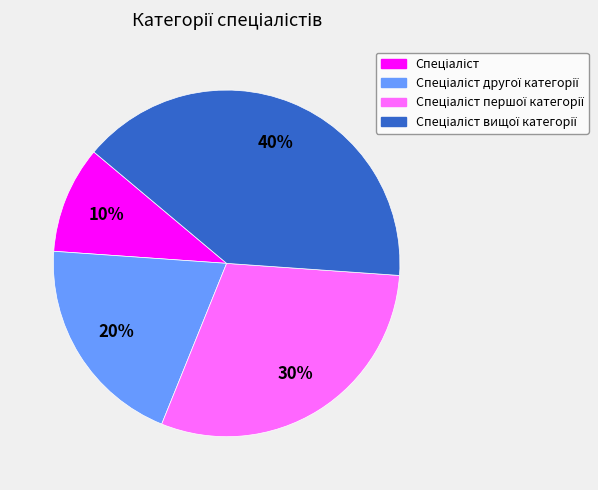

Count the number of slices in the pie.

4